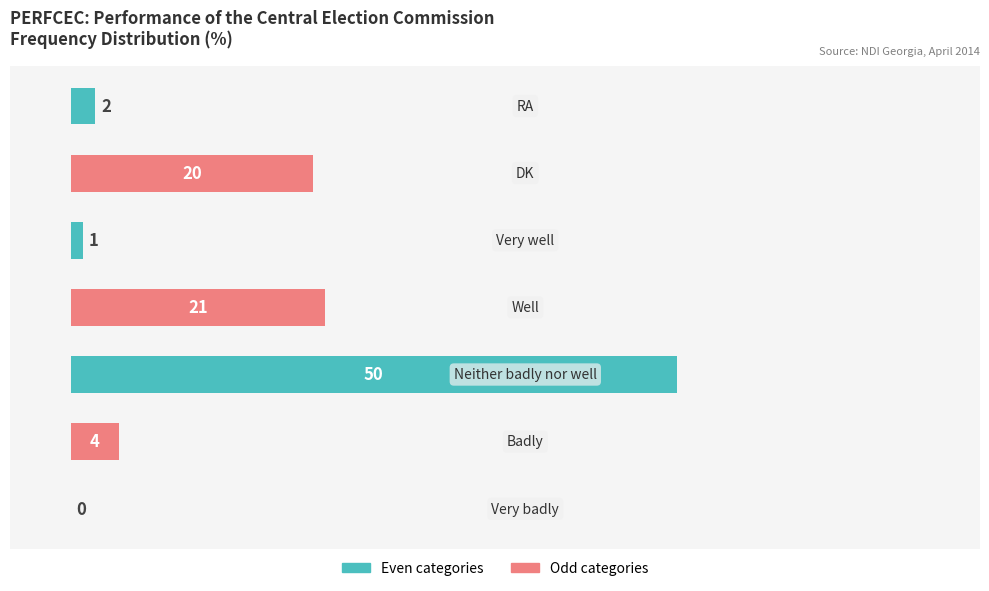

What is the sum of all values?

98